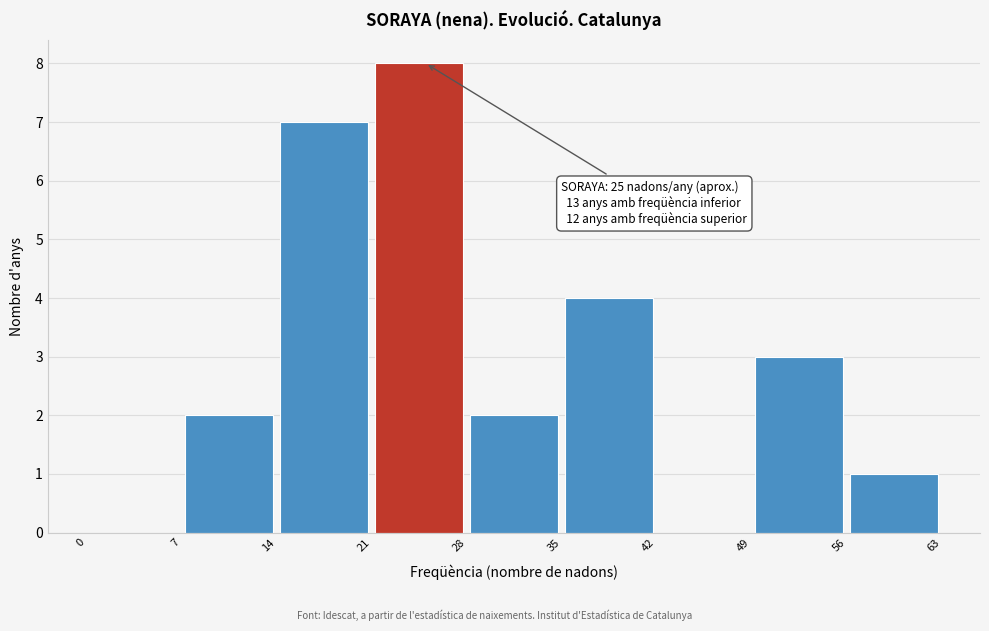

Over which range of the x-axis is the bar tallest?

21 to 28